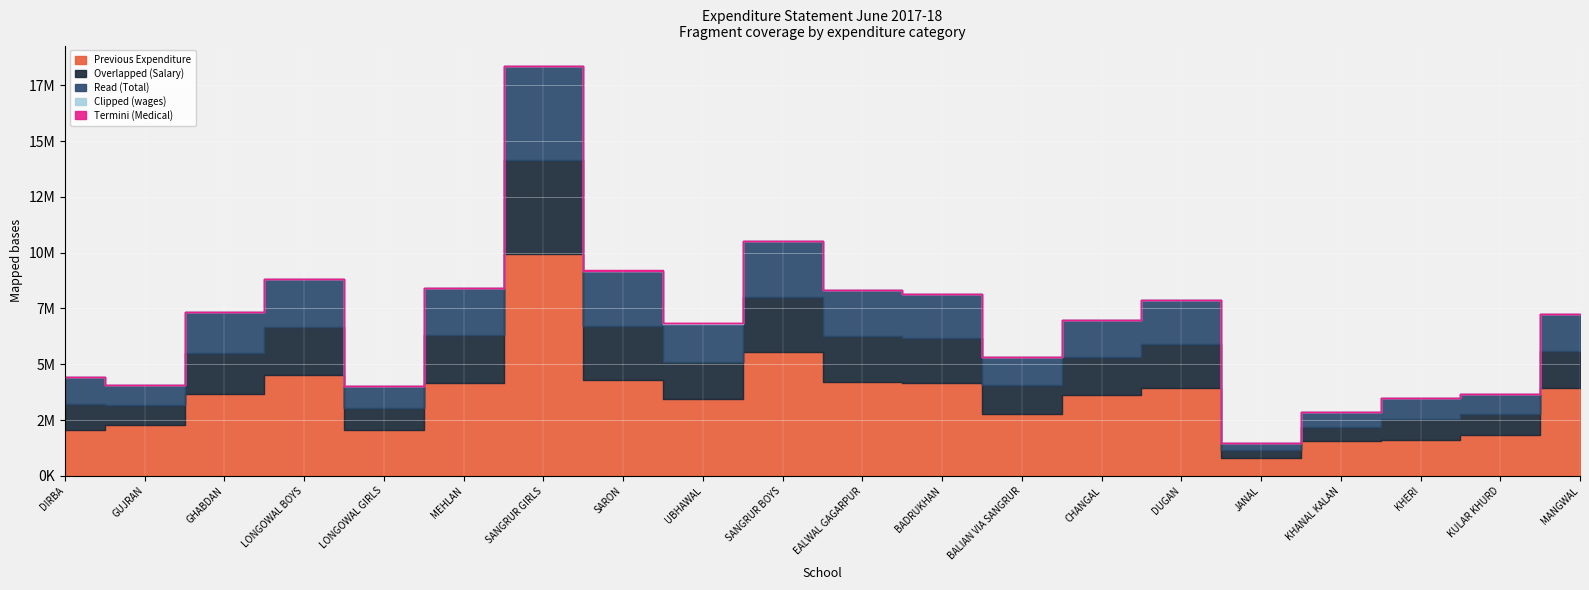

Which category has the highest value in the Previous Expenditure series?

SANGRUR GIRLS